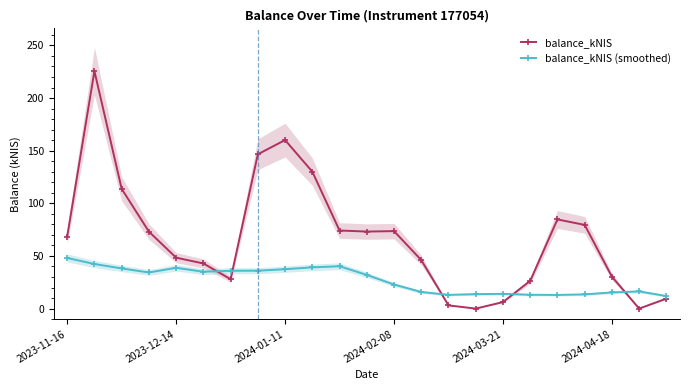

What is the average value of the balance_kNIS (smoothed) series?

27.0